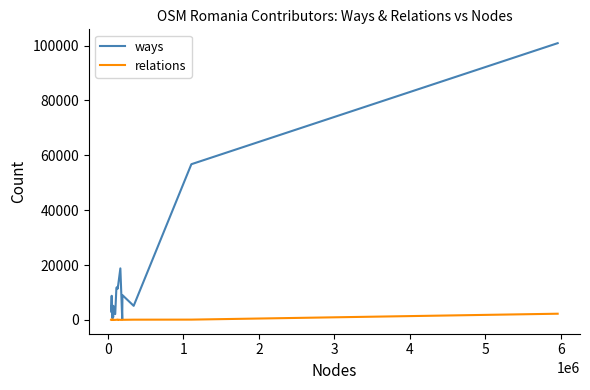

What are all the series names shown in the legend?

ways, relations